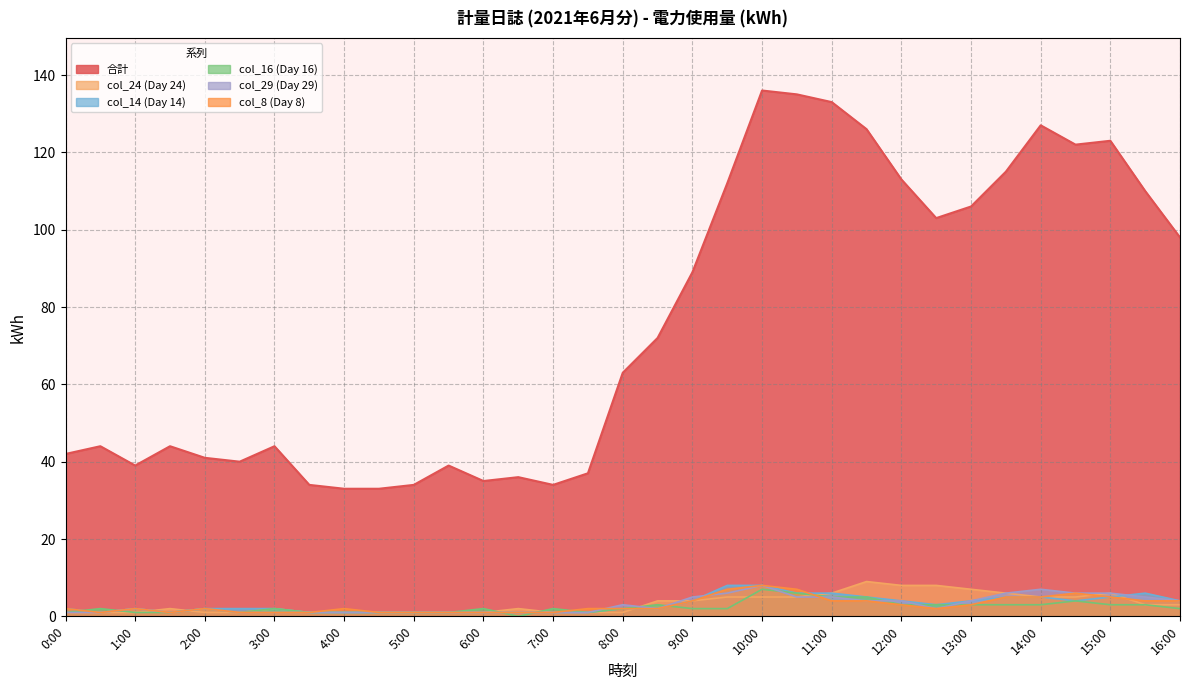

Where is the first local maximum for col_24 (Day 24)?

1:30